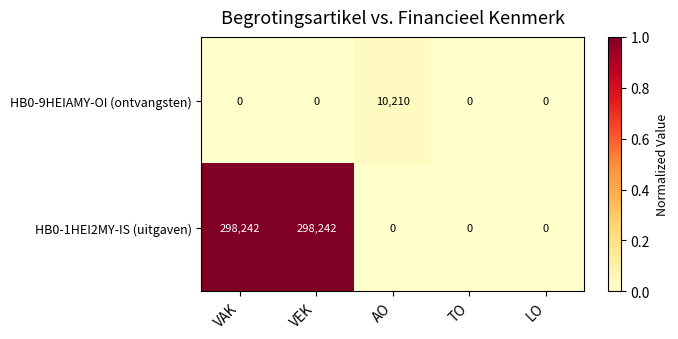

Which series changed the most between VAK and TO?

HB0-1HEI2MY-IS (uitgaven)